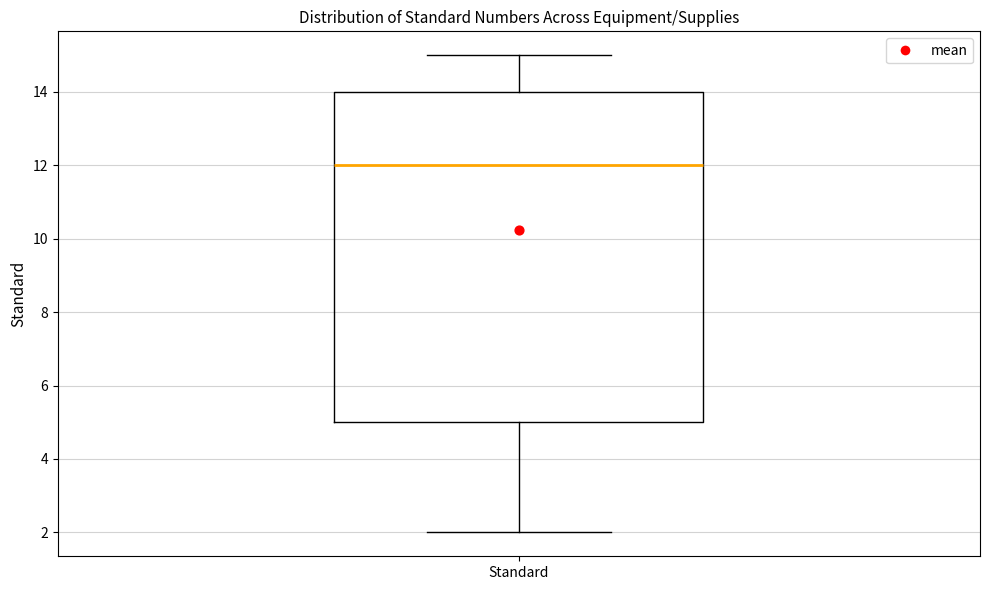

Transcribe this box plot: give where the median line is, the range the box spans, and where the two whiskers end, as read against the y-axis. The values are not printed on the chart, so give them approximately, as read against the axis.

median 12, box 5 to 14, whiskers 2 to 15